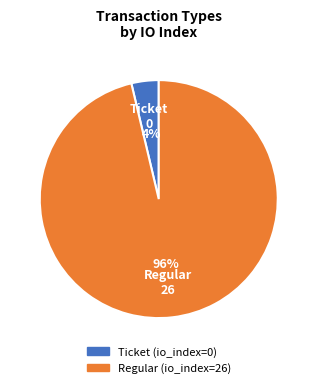

How many segments does this pie chart have?

2